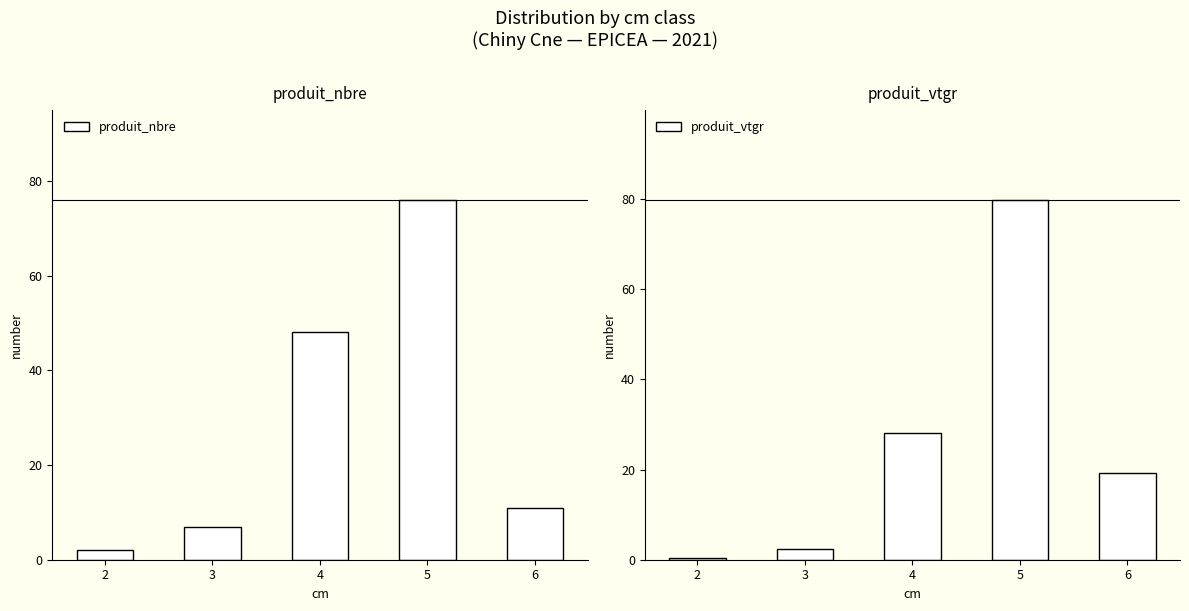

Which series has the largest total across all categories?

produit_nbre